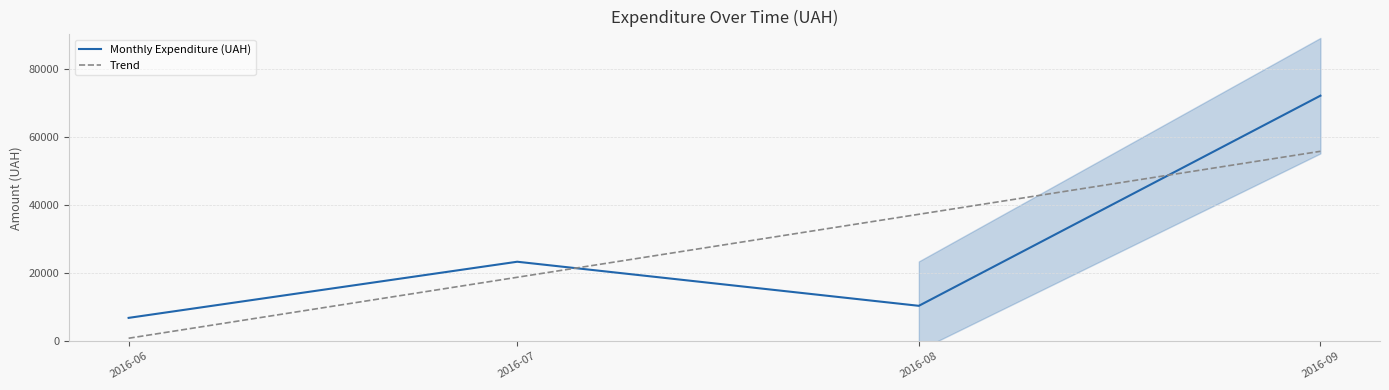

How many values in the Trend series are below 37321?

2